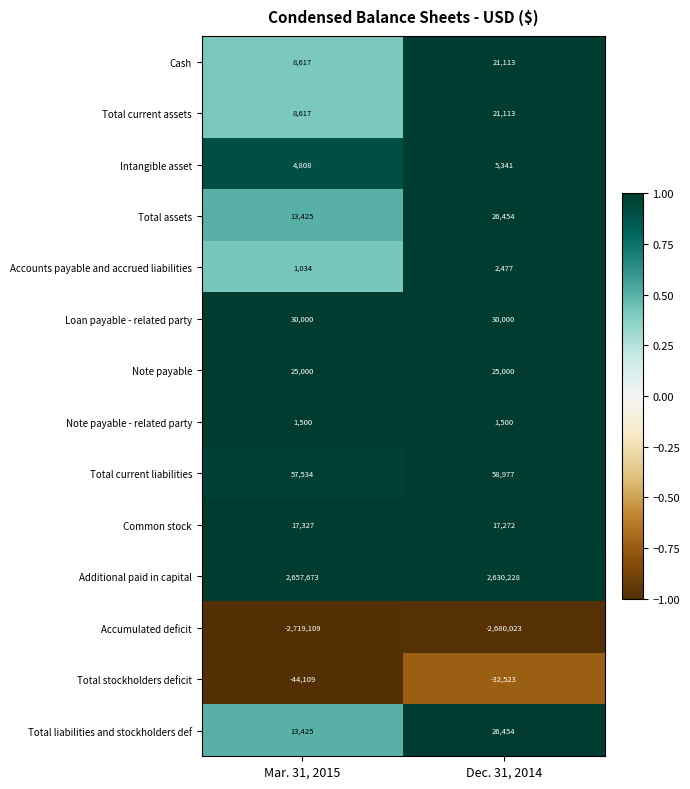

At how many categories does at least one series exceed 0?

2